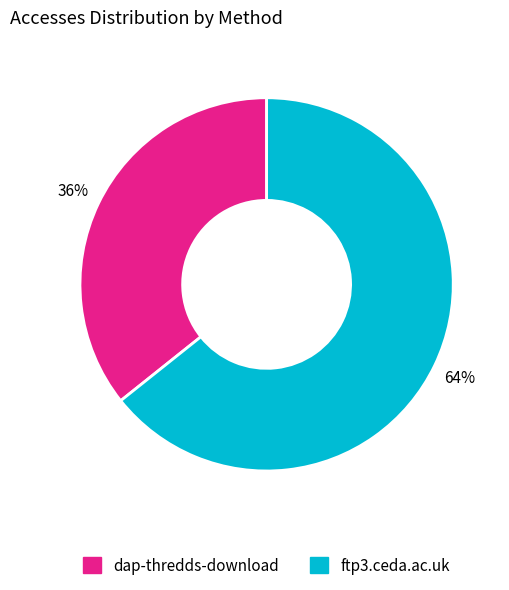

How many segments does this pie chart have?

2